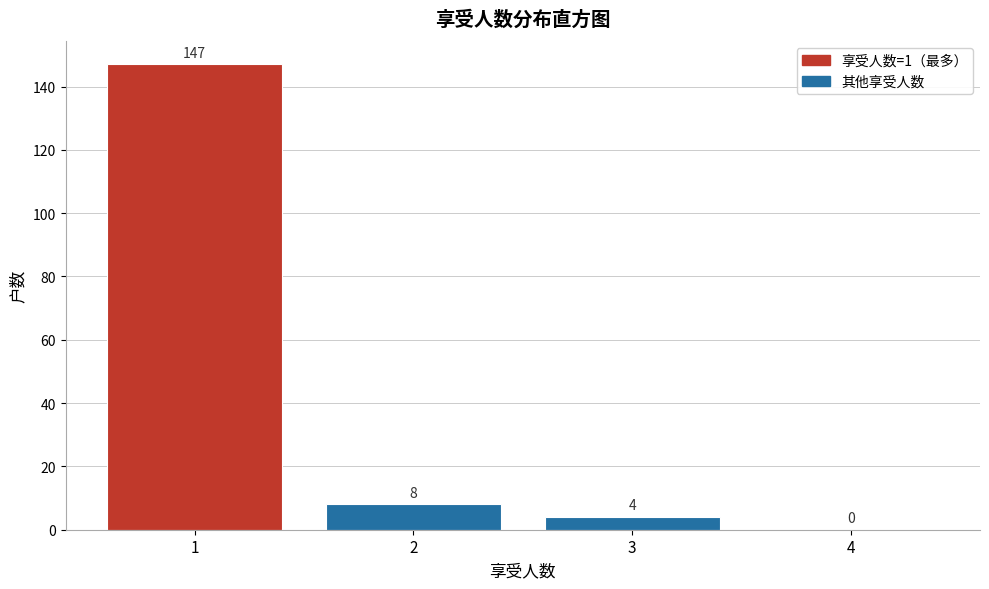

Reading left to right, list every bar in this chart as the range it spans on the x-axis followed by its height.

0.5 to 1.5: 147
1.5 to 2.5: 8
2.5 to 3.5: 4
3.5 to 4.5: 0